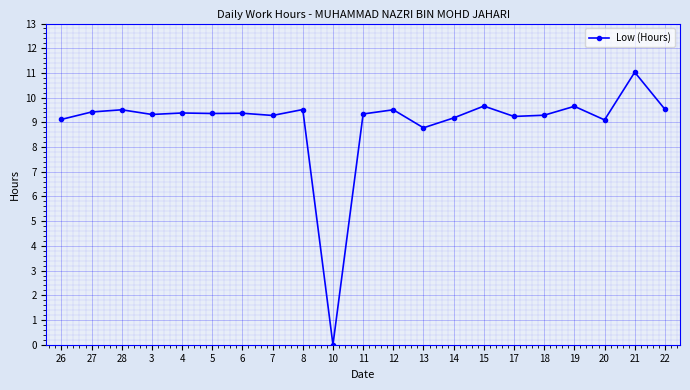

What is the difference between the maximum and minimum values?

11.0